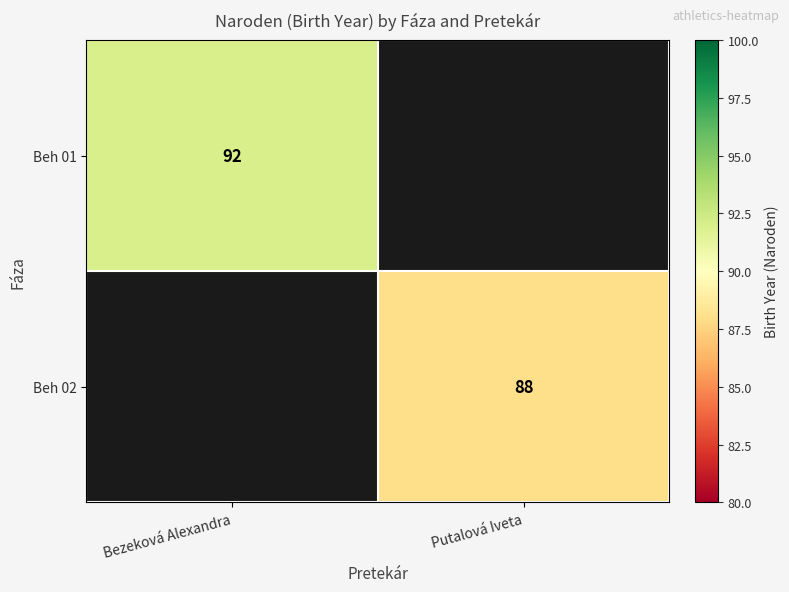

Which label corresponds to the smallest value in the chart?

Putalová Iveta